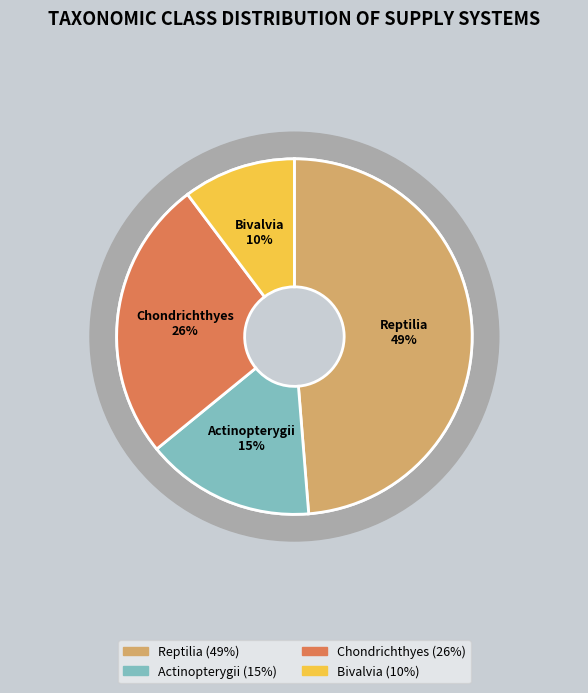

Rank the categories by value from lowest to highest.

Bivalvia, Actinopterygii, Chondrichthyes, Reptilia